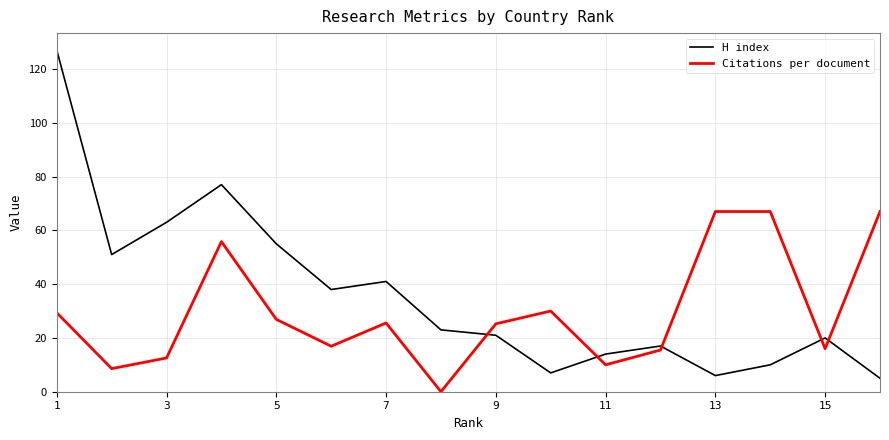

Which series has the largest total across all categories?

H index